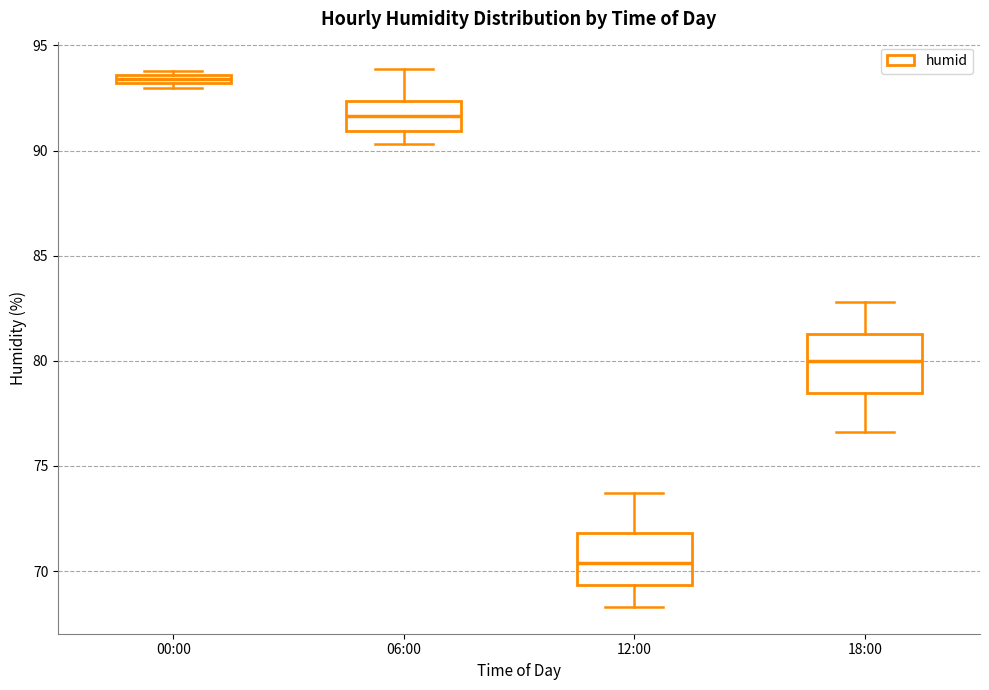

Which box's median line is the highest?

00:00